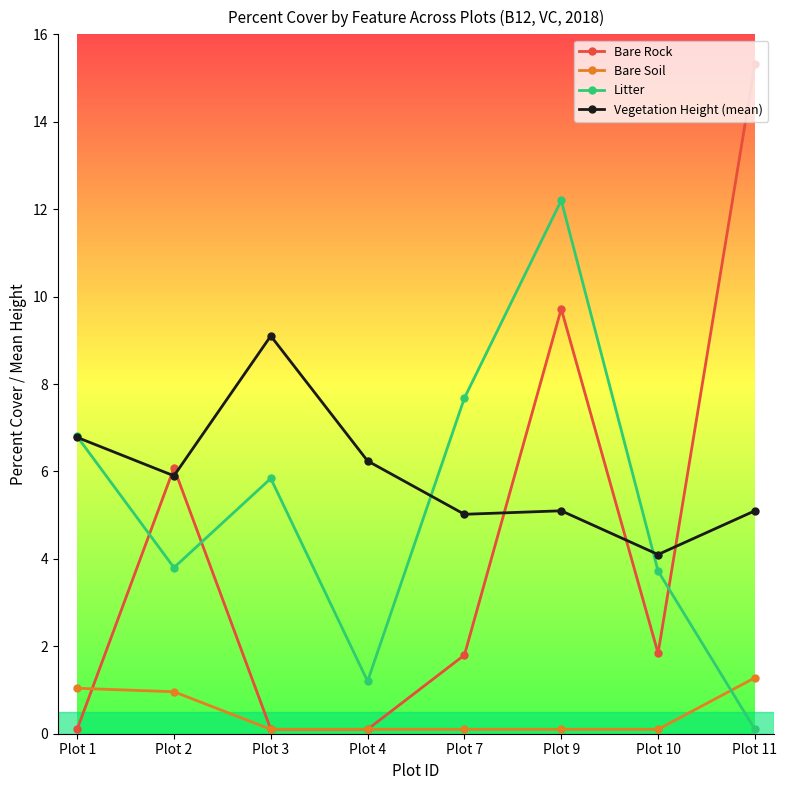

How many lines are shown in the chart?

4